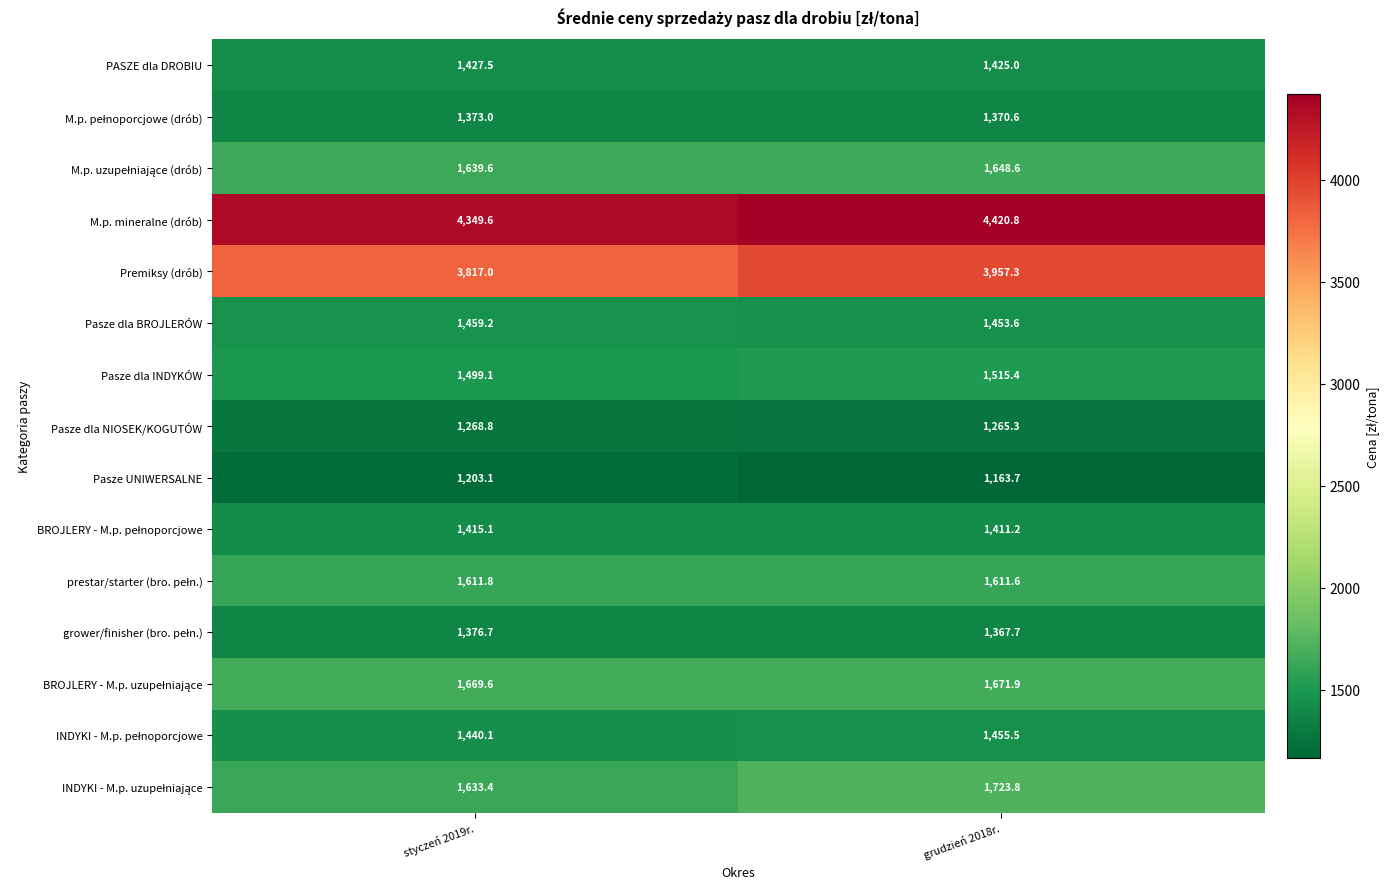

The value of Pasze dla INDYKÓW at grudzień 2018r. is 2515.2. True or false?

False